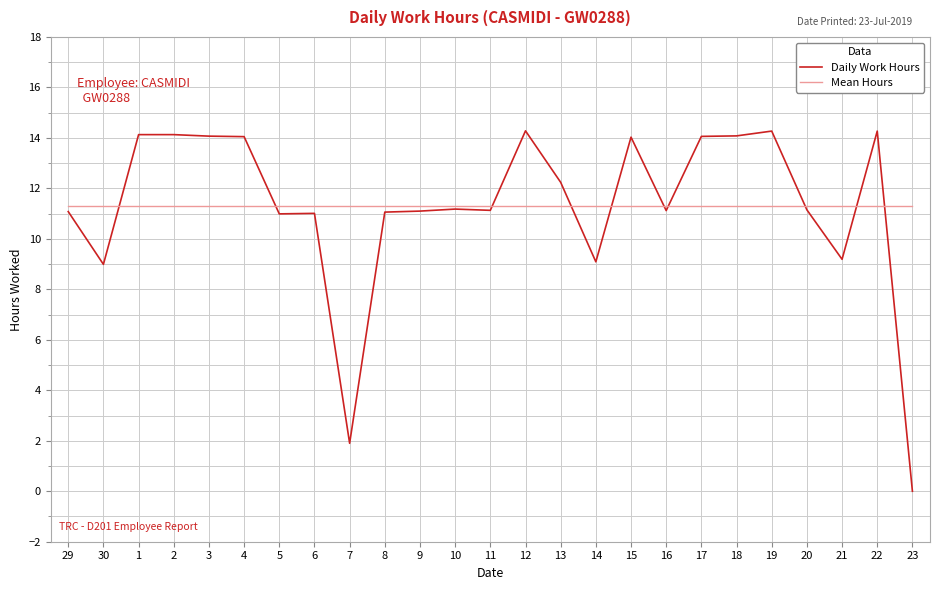

Which series changed the most between 15 and 16?

Daily Work Hours